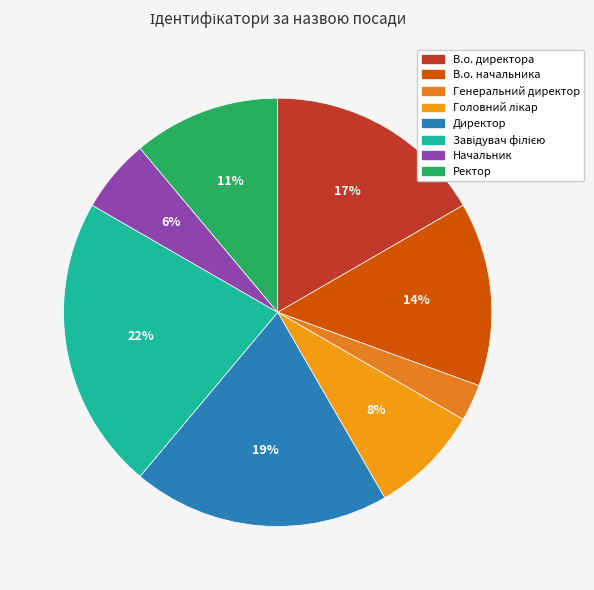

To the nearest percent, what portion does В.о. директора represent?

17%